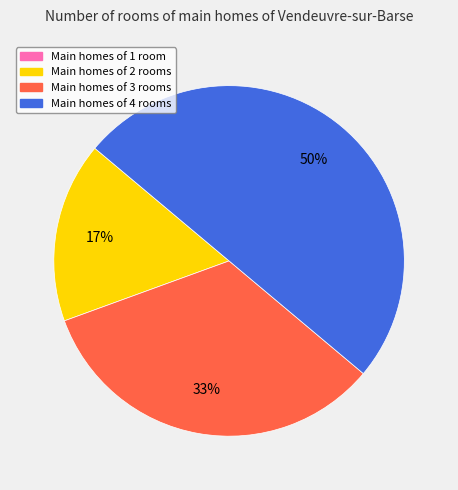

To the nearest percent, what is the average slice percentage?

25%